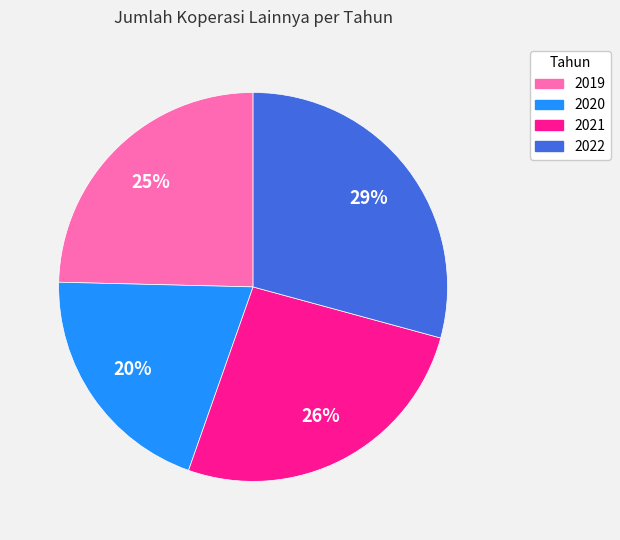

To the nearest percent, what is the combined percentage of 2020 and 2019?

45%